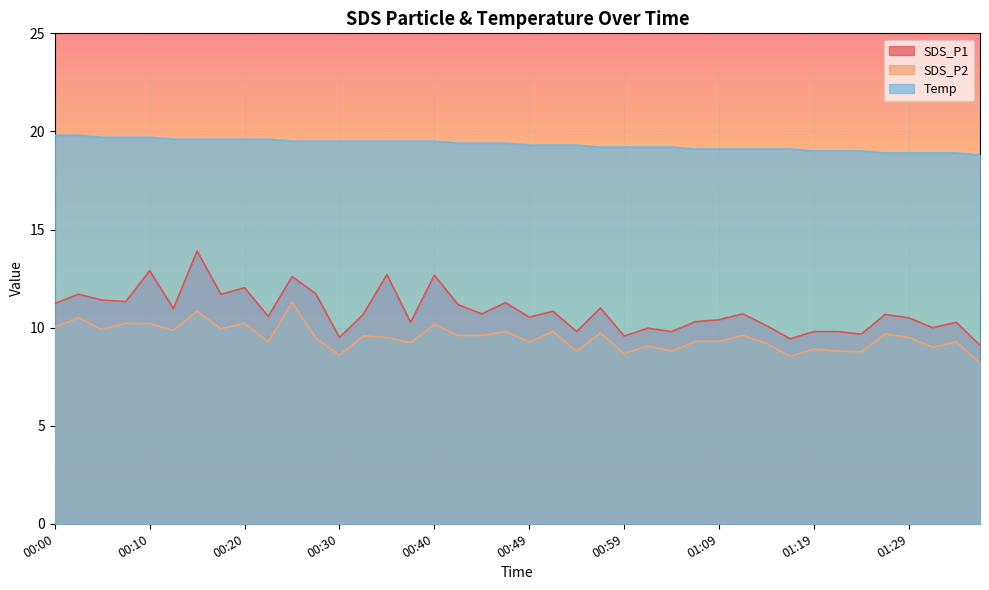

What is the total value across all series at 00:52?

39.9